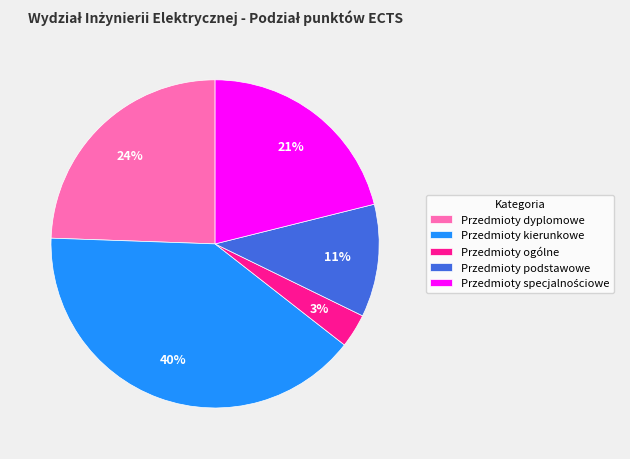

Which category has the smallest portion of the pie?

Przedmioty ogólne